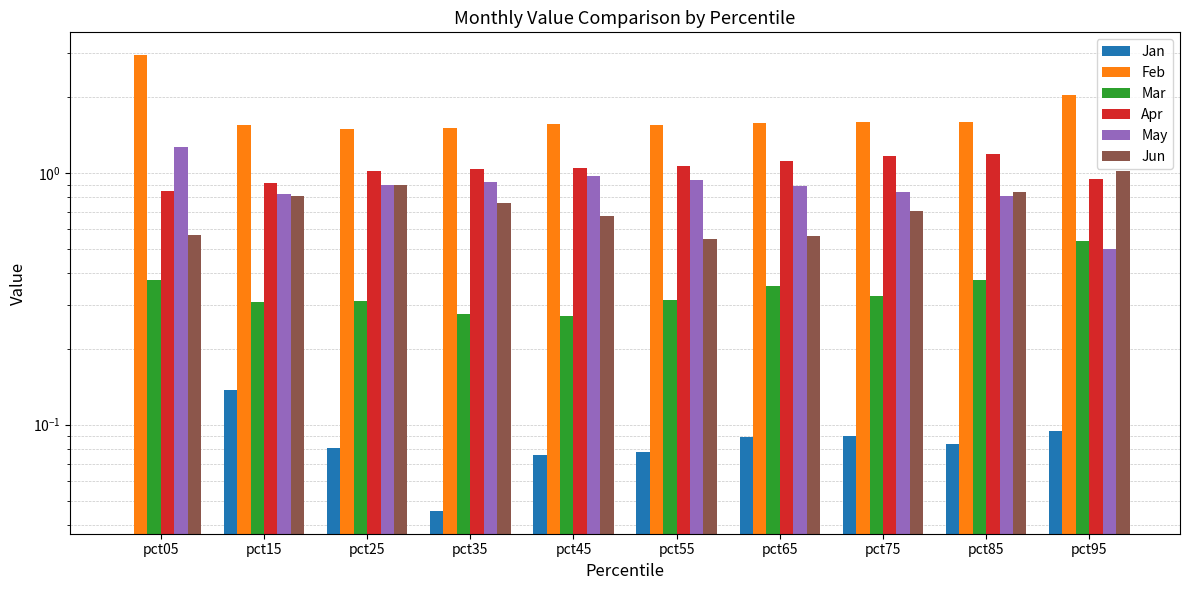

What is the total value across all series at pct55?

4.5